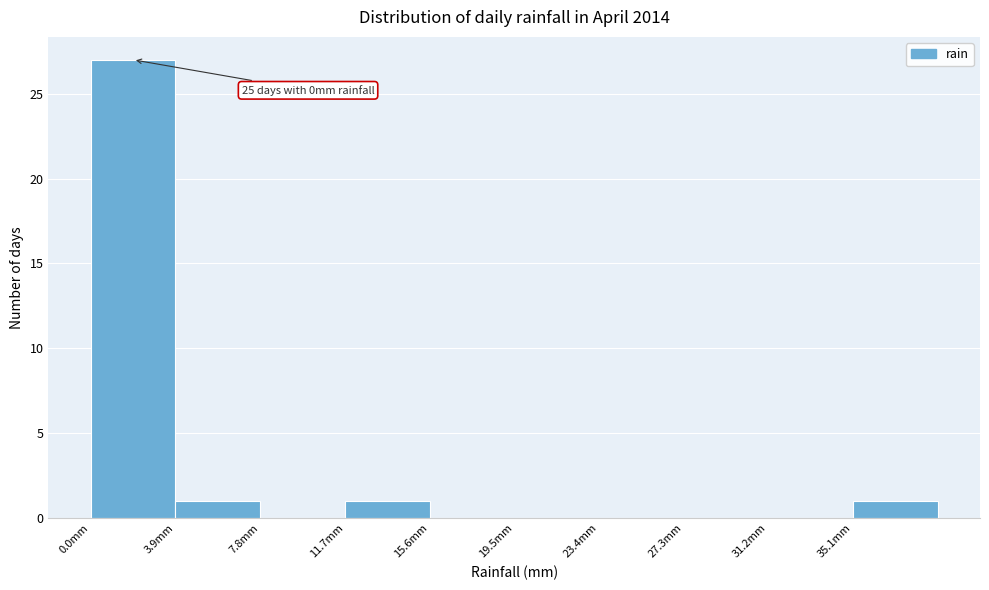

Which range on the x-axis has the tallest bar?

0.0 to 3.9